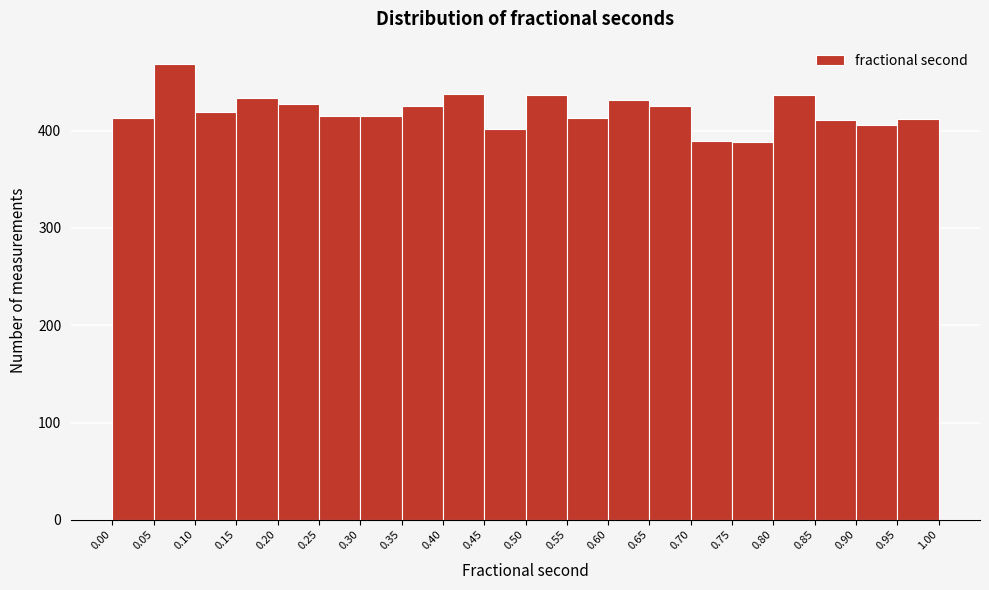

Which range on the x-axis has the tallest bar?

0.05 to 0.10